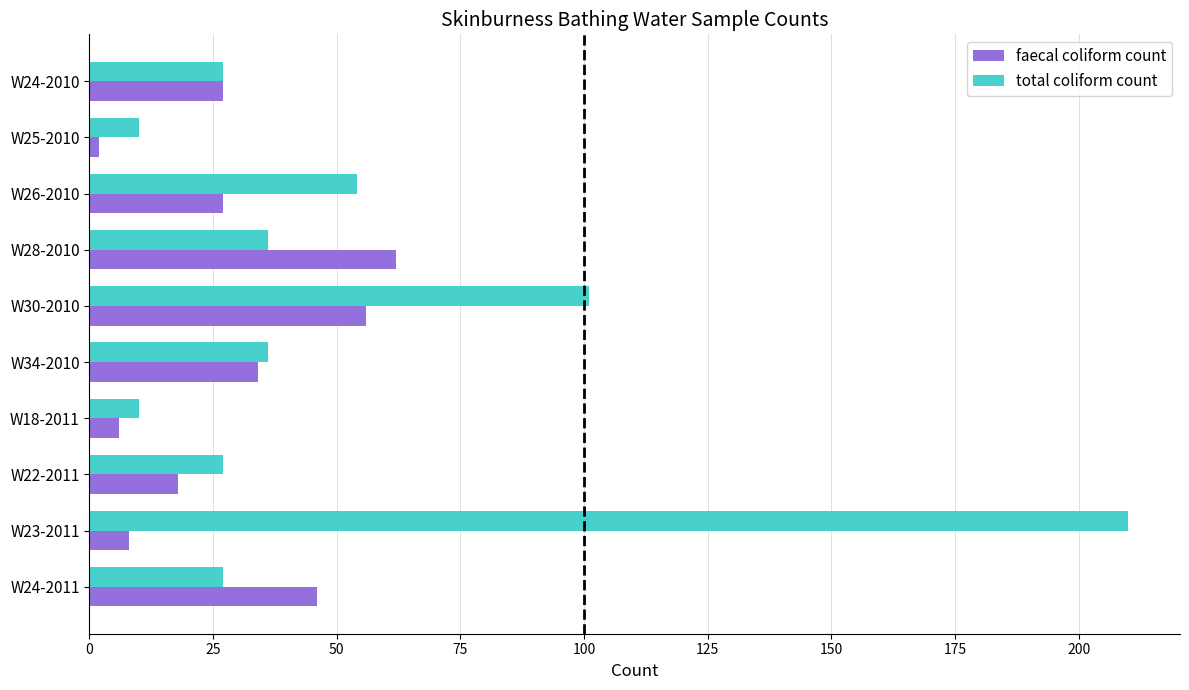

What is the maximum value for total coliform count?

210